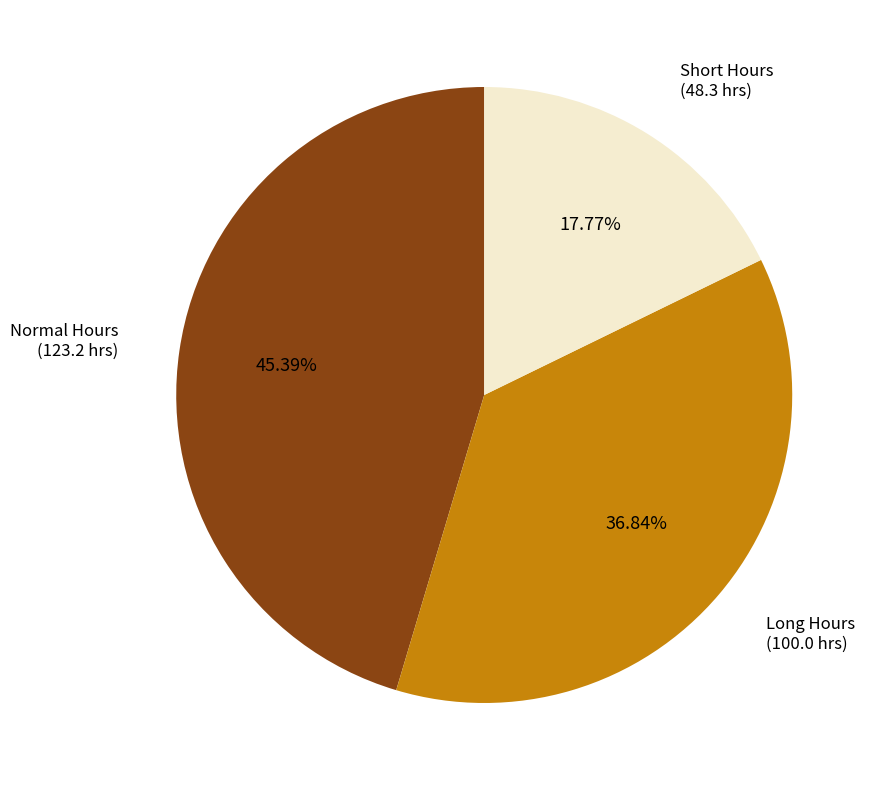

Is there any slice that represents more than half of the pie?

No